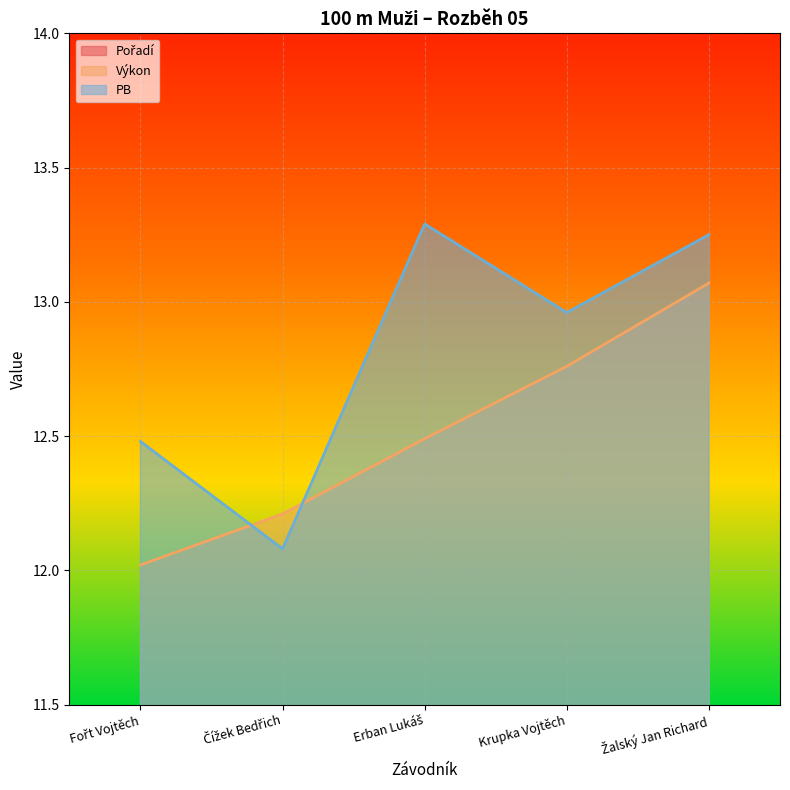

After their last crossing, which series has the higher values: PB or Výkon?

PB